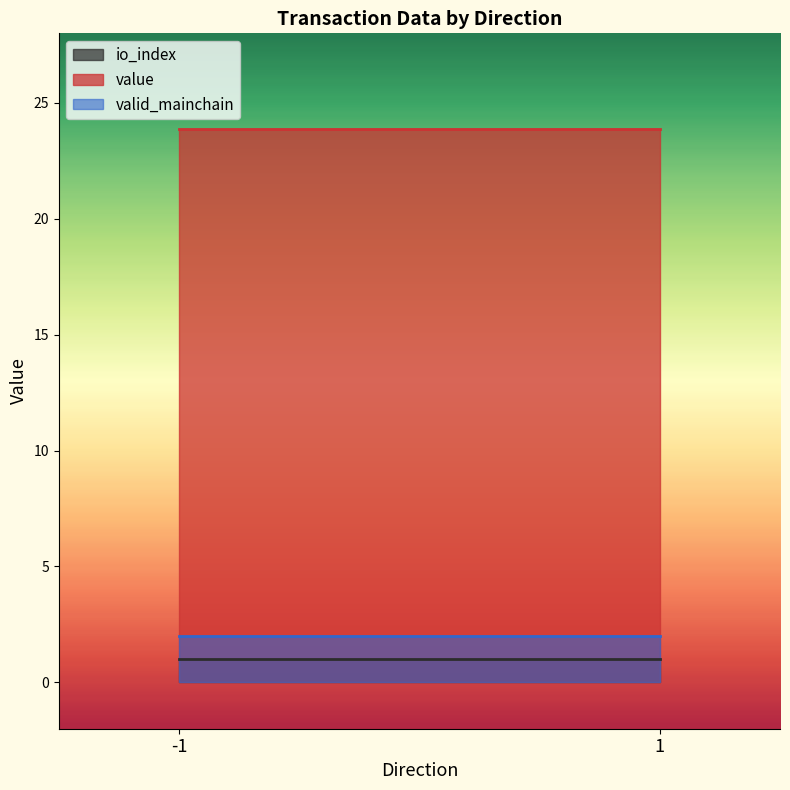

Is it true that io_index equals 1.0 at -1?

True